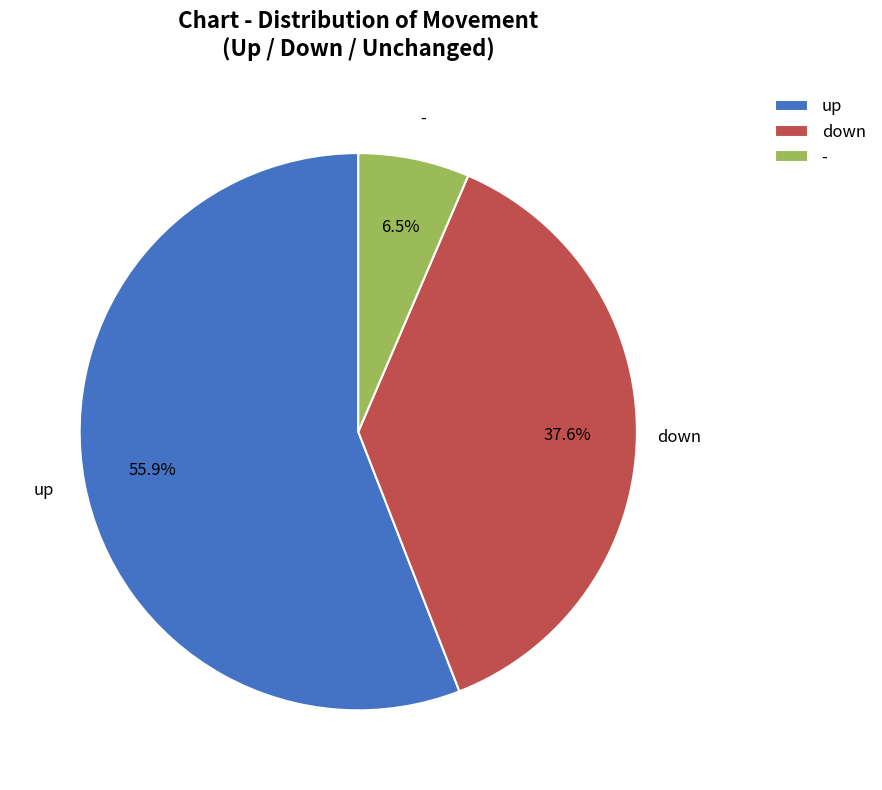

The down slice represents 38% of the pie. True or false?

True